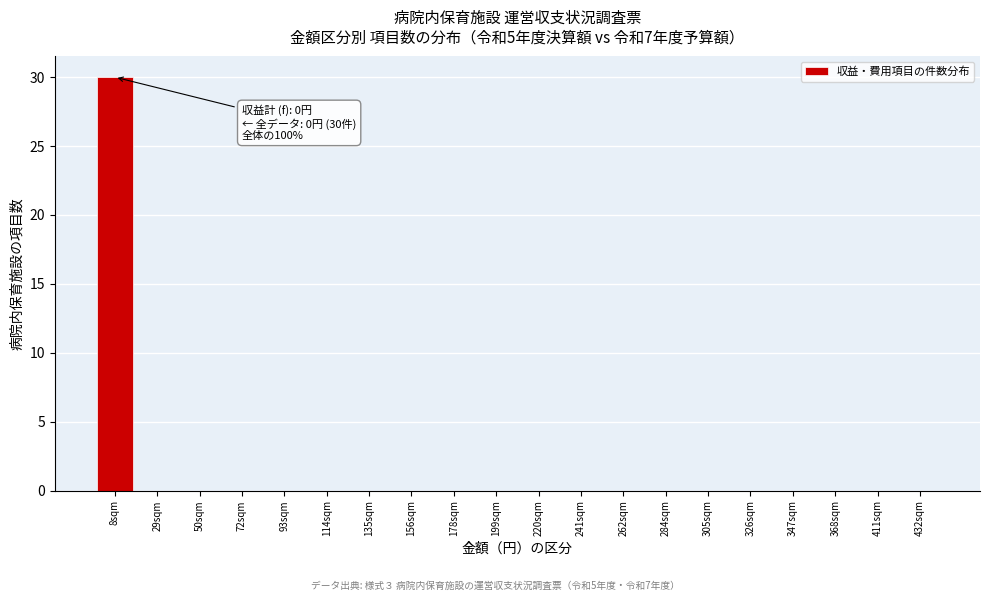

Reading left to right, extract all data points from this chart.

8sqm=30	29sqm=0	50sqm=0	72sqm=0	93sqm=0	114sqm=0	135sqm=0	156sqm=0	178sqm=0	199sqm=0	220sqm=0	241sqm=0	262sqm=0	284sqm=0	305sqm=0	326sqm=0	347sqm=0	368sqm=0	411sqm=0	432sqm=0